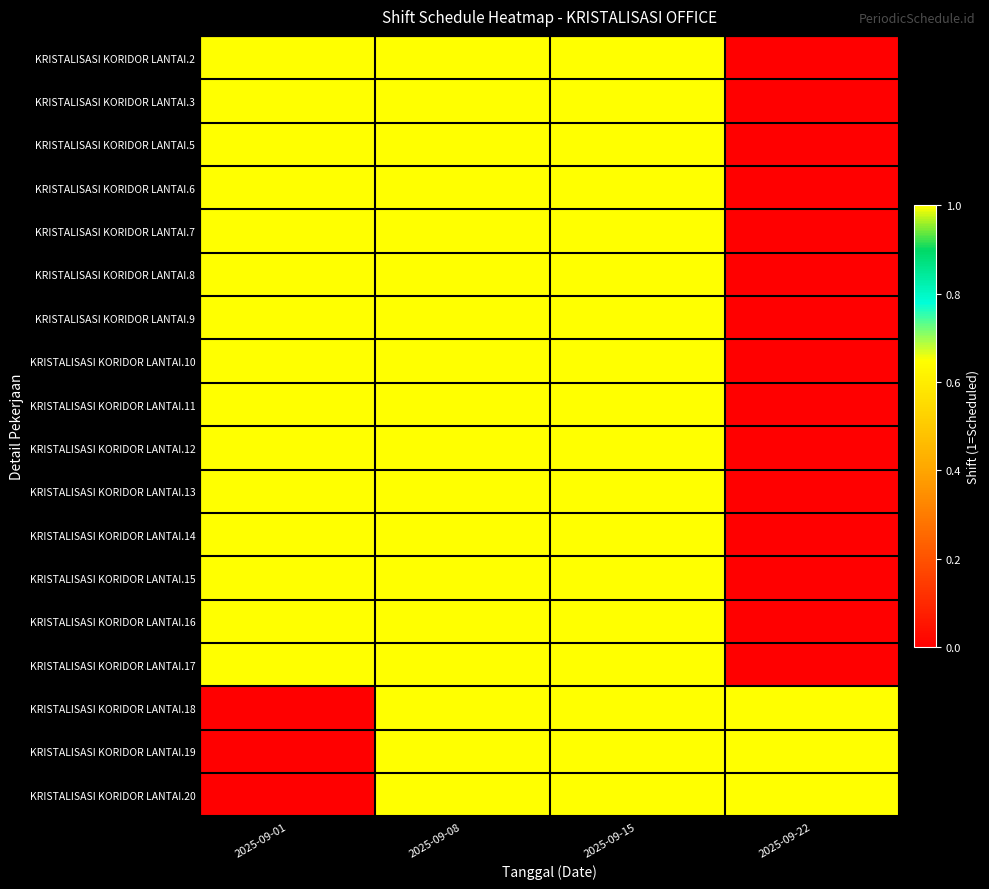

Reading left to right, what are all the values shown in this chart?

KRISTALISASI KORIDOR LANTAI.2: 2025-09-01=1	2025-09-08=1	2025-09-15=1	2025-09-22=0
KRISTALISASI KORIDOR LANTAI.3: 2025-09-01=1	2025-09-08=1	2025-09-15=1	2025-09-22=0
KRISTALISASI KORIDOR LANTAI.5: 2025-09-01=1	2025-09-08=1	2025-09-15=1	2025-09-22=0
KRISTALISASI KORIDOR LANTAI.6: 2025-09-01=1	2025-09-08=1	2025-09-15=1	2025-09-22=0
KRISTALISASI KORIDOR LANTAI.7: 2025-09-01=1	2025-09-08=1	2025-09-15=1	2025-09-22=0
KRISTALISASI KORIDOR LANTAI.8: 2025-09-01=1	2025-09-08=1	2025-09-15=1	2025-09-22=0
KRISTALISASI KORIDOR LANTAI.9: 2025-09-01=1	2025-09-08=1	2025-09-15=1	2025-09-22=0
KRISTALISASI KORIDOR LANTAI.10: 2025-09-01=1	2025-09-08=1	2025-09-15=1	2025-09-22=0
KRISTALISASI KORIDOR LANTAI.11: 2025-09-01=1	2025-09-08=1	2025-09-15=1	2025-09-22=0
KRISTALISASI KORIDOR LANTAI.12: 2025-09-01=1	2025-09-08=1	2025-09-15=1	2025-09-22=0
KRISTALISASI KORIDOR LANTAI.13: 2025-09-01=1	2025-09-08=1	2025-09-15=1	2025-09-22=0
KRISTALISASI KORIDOR LANTAI.14: 2025-09-01=1	2025-09-08=1	2025-09-15=1	2025-09-22=0
KRISTALISASI KORIDOR LANTAI.15: 2025-09-01=1	2025-09-08=1	2025-09-15=1	2025-09-22=0
KRISTALISASI KORIDOR LANTAI.16: 2025-09-01=1	2025-09-08=1	2025-09-15=1	2025-09-22=0
KRISTALISASI KORIDOR LANTAI.17: 2025-09-01=1	2025-09-08=1	2025-09-15=1	2025-09-22=0
KRISTALISASI KORIDOR LANTAI.18: 2025-09-01=0	2025-09-08=1	2025-09-15=1	2025-09-22=1
KRISTALISASI KORIDOR LANTAI.19: 2025-09-01=0	2025-09-08=1	2025-09-15=1	2025-09-22=1
KRISTALISASI KORIDOR LANTAI.20: 2025-09-01=0	2025-09-08=1	2025-09-15=1	2025-09-22=1